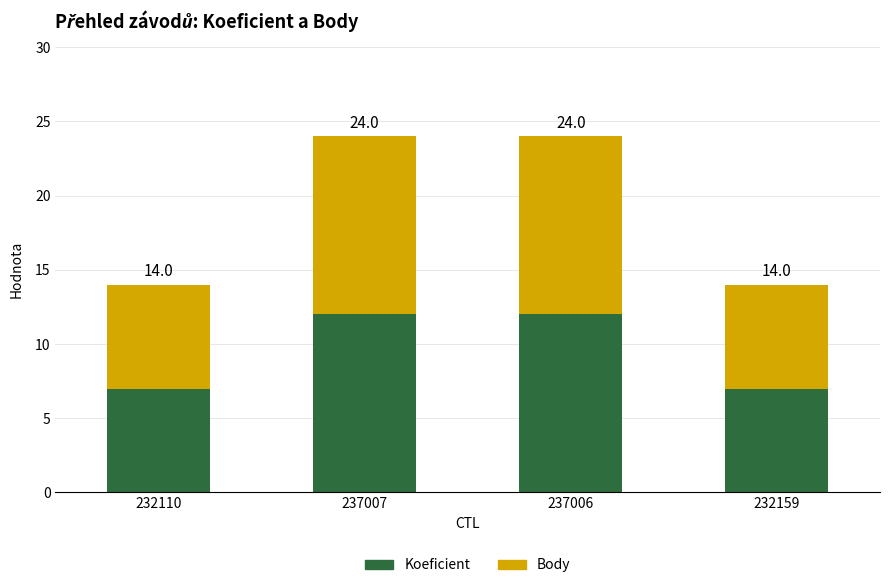

How many bars are there in total?

4